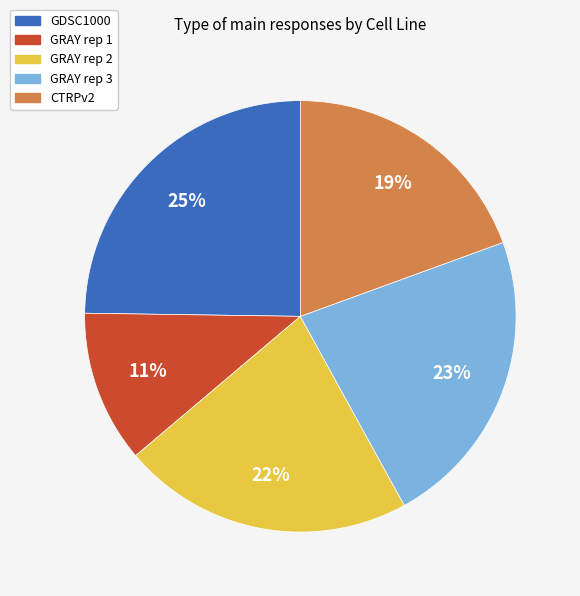

To the nearest percent, what is the difference between the GDSC1000 and GRAY rep 3 slice percentages?

2%